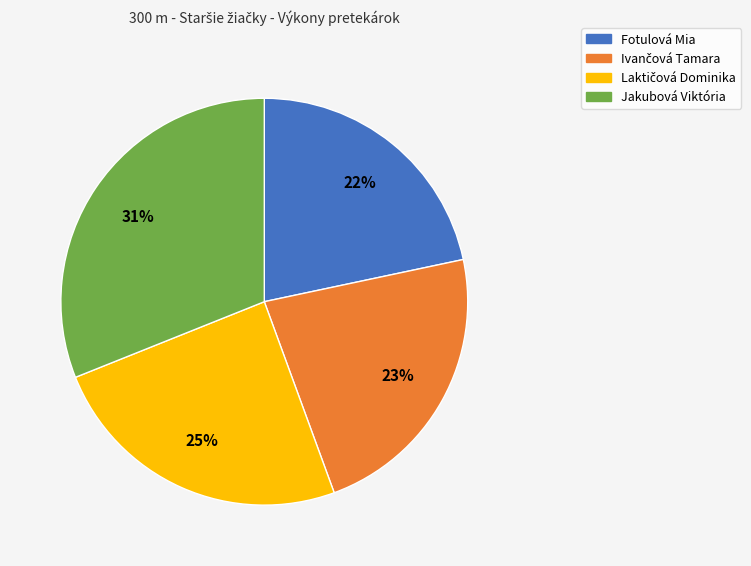

Is Fotulová Mia the majority of the pie?

No